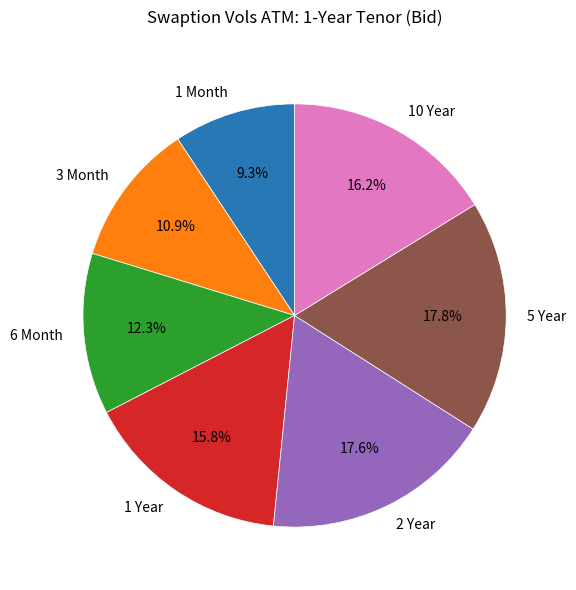

Is it true that 2 Year is 25% of the pie?

False